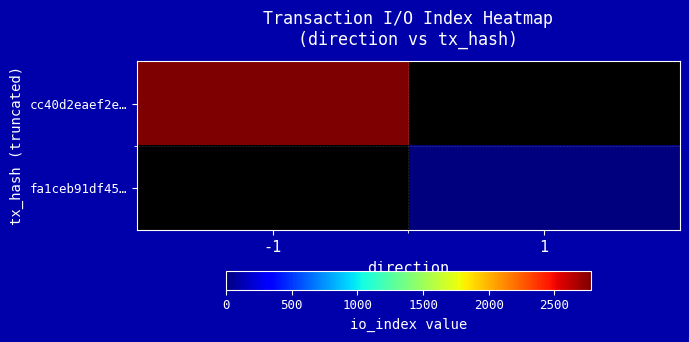

At 1, list the series in order from largest to smallest.

cc40d2eaef2e…, fa1ceb91df45…